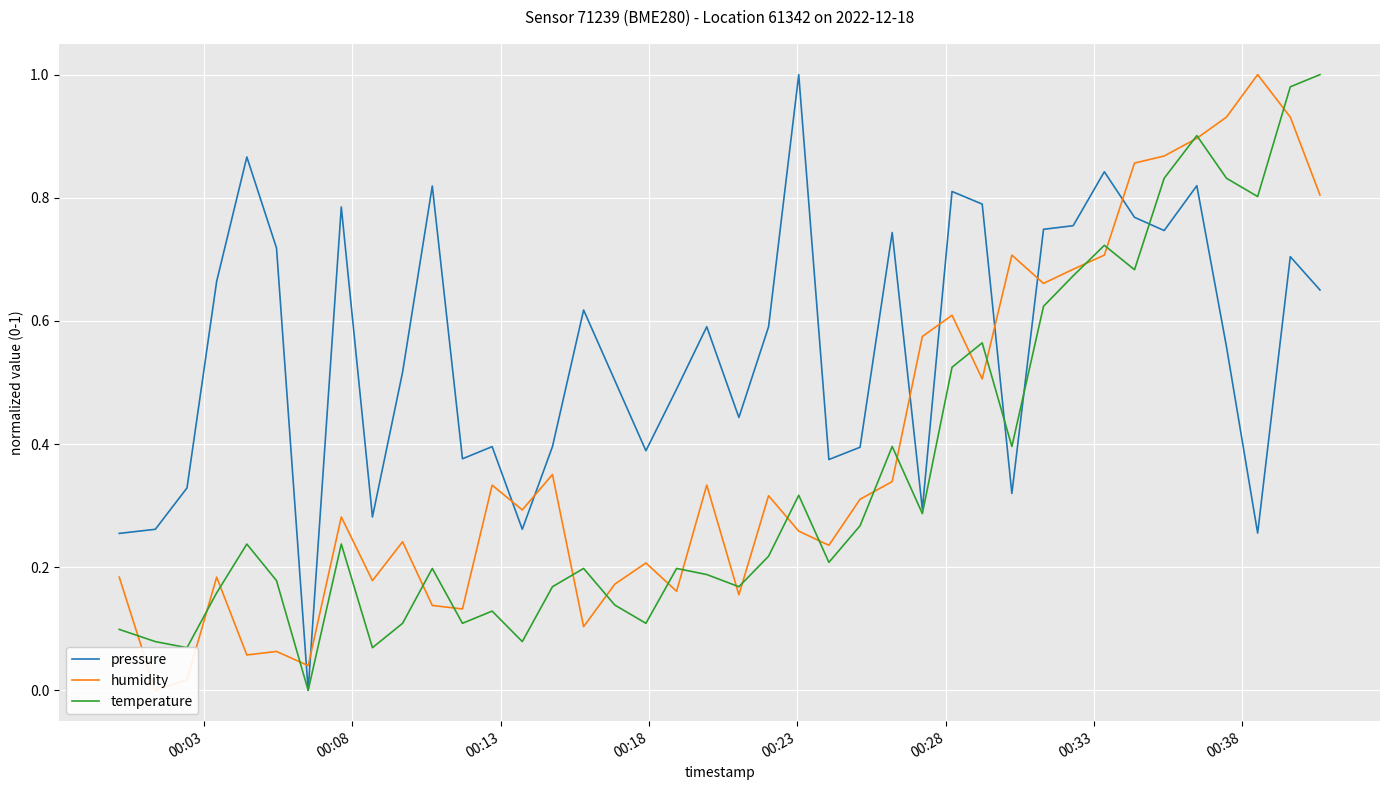

What are all the series names shown in the legend?

pressure, humidity, temperature